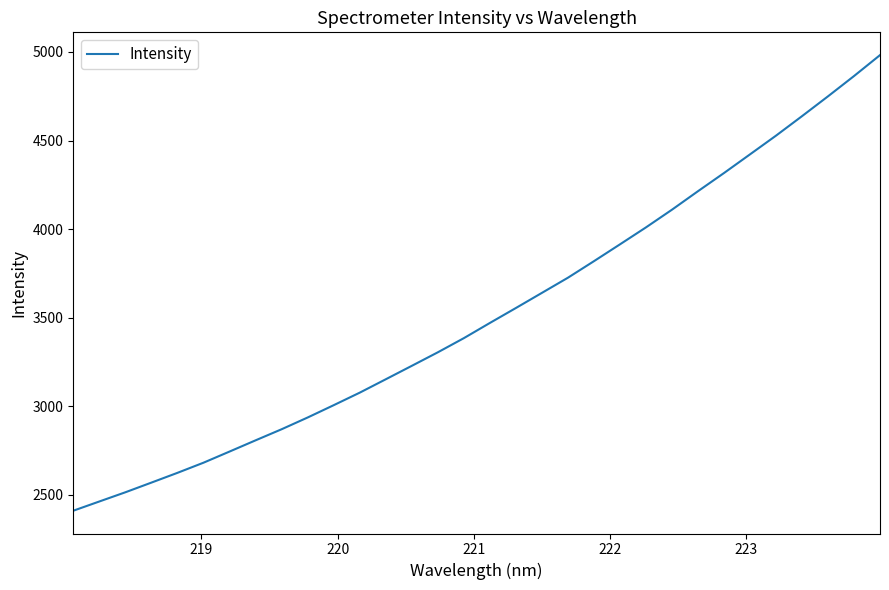

Does the chart have visible grid lines?

No